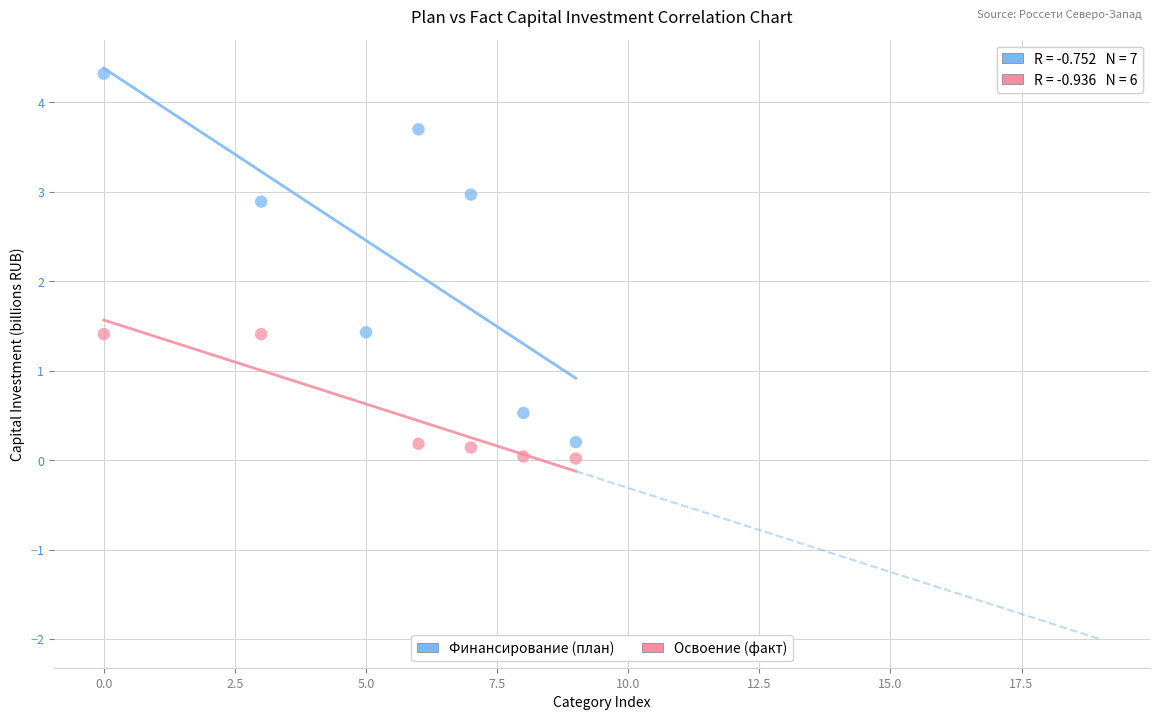

Which series contains the highest Y value?

Финансирование (план)